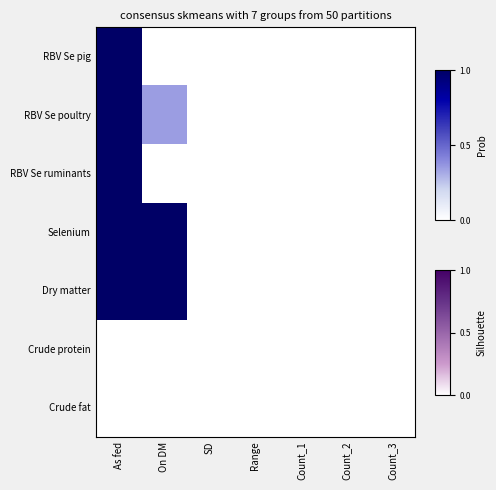

Reading right to left, list all the values displayed in this chart.

RBV Se pig: Count_3=0.0	Count_2=0.0	Count_1=0.0	Range=0.0	SD=0.0	On DM=0.0	As fed=1.0
RBV Se poultry: Count_3=0.0	Count_2=0.0	Count_1=0.0	Range=0.0	SD=0.0	On DM=0.3	As fed=1.0
RBV Se ruminants: Count_3=0.0	Count_2=0.0	Count_1=0.0	Range=0.0	SD=0.0	On DM=0.0	As fed=1.0
Selenium: Count_3=0.0	Count_2=0.0	Count_1=0.0	Range=0.0	SD=0.0	On DM=1.0	As fed=1.0
Dry matter: Count_3=0.0	Count_2=0.0	Count_1=0.0	Range=0.0	SD=0.0	On DM=1.0	As fed=1.0
Crude protein: Count_3=0.0	Count_2=0.0	Count_1=0.0	Range=0.0	SD=0.0	On DM=0.0	As fed=0.0
Crude fat: Count_3=0.0	Count_2=0.0	Count_1=0.0	Range=0.0	SD=0.0	On DM=0.0	As fed=0.0